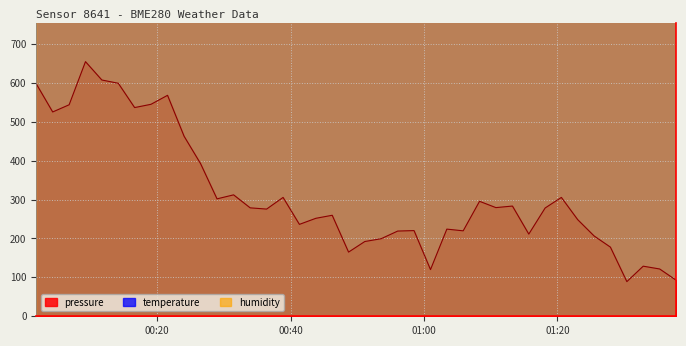

What is the highest value of the pressure series?

654.7